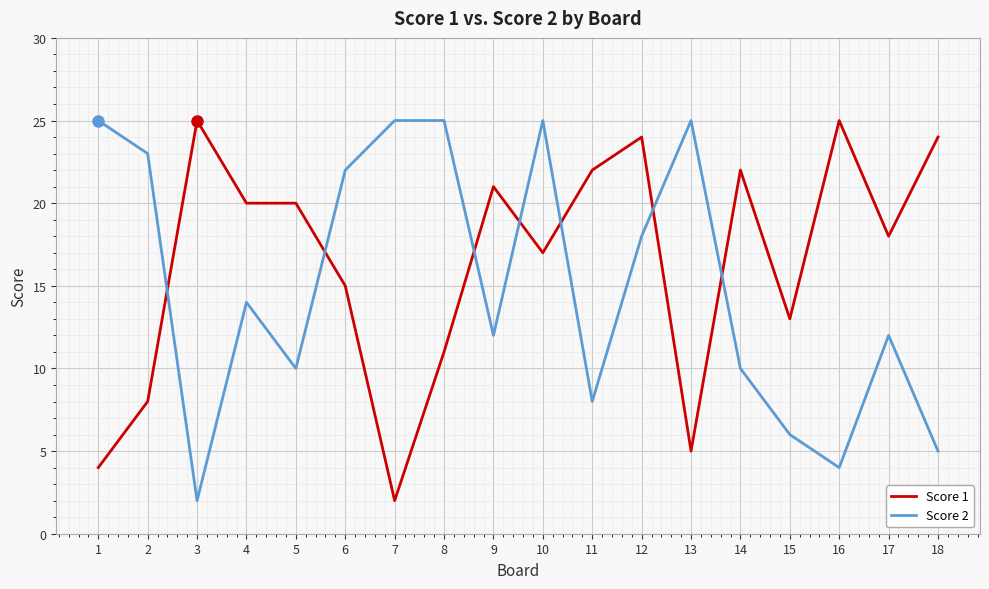

What is the maximum value for Score 1?

25